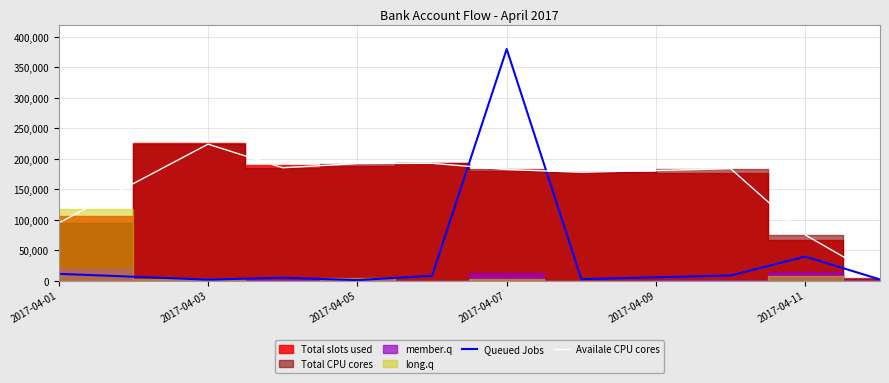

At which label does Availale CPU cores reach its peak?

2017-04-03